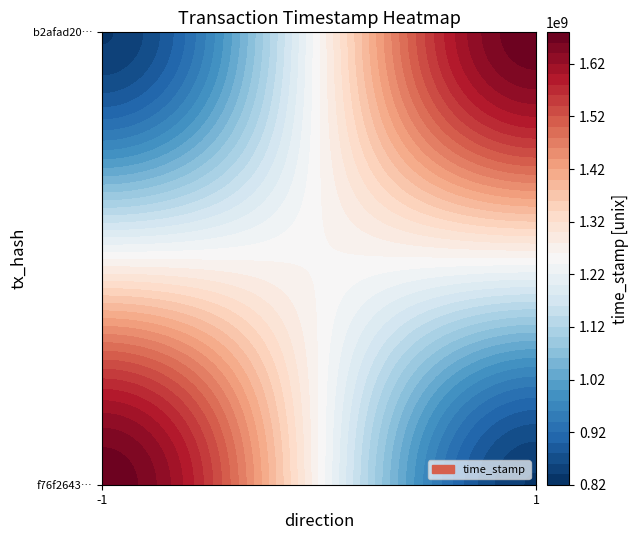

True or false: f76f2643f726aa28722046ed35f7fb2fcc2cf7f has a value of 1676050063 at time_stamp.

True